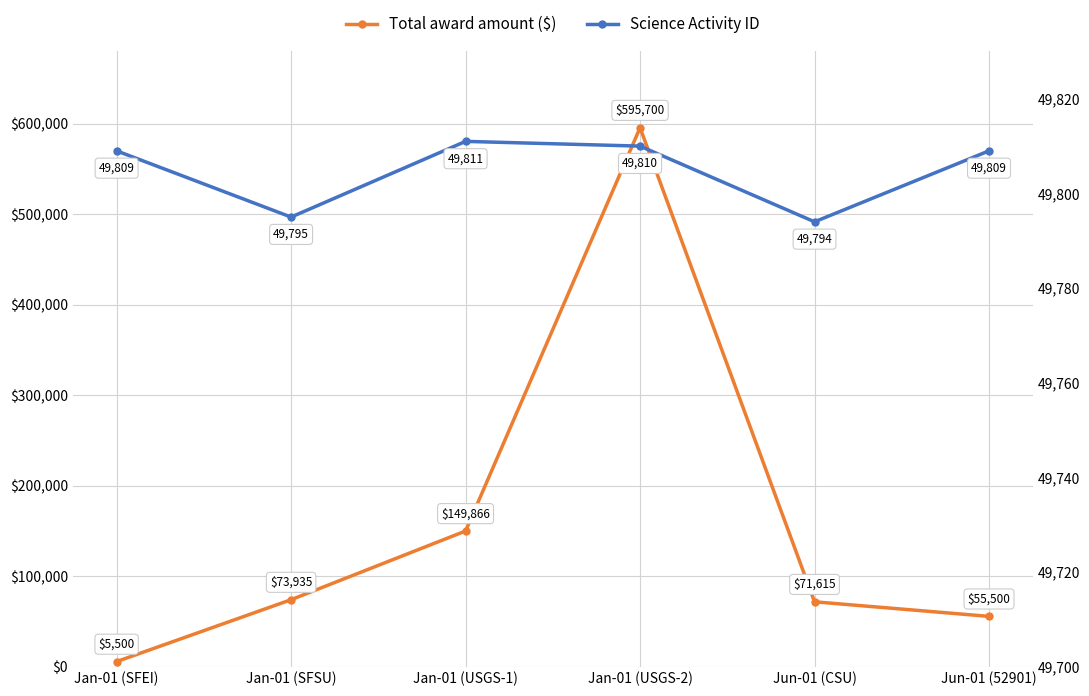

What is the minimum value for Science Activity ID?

49794